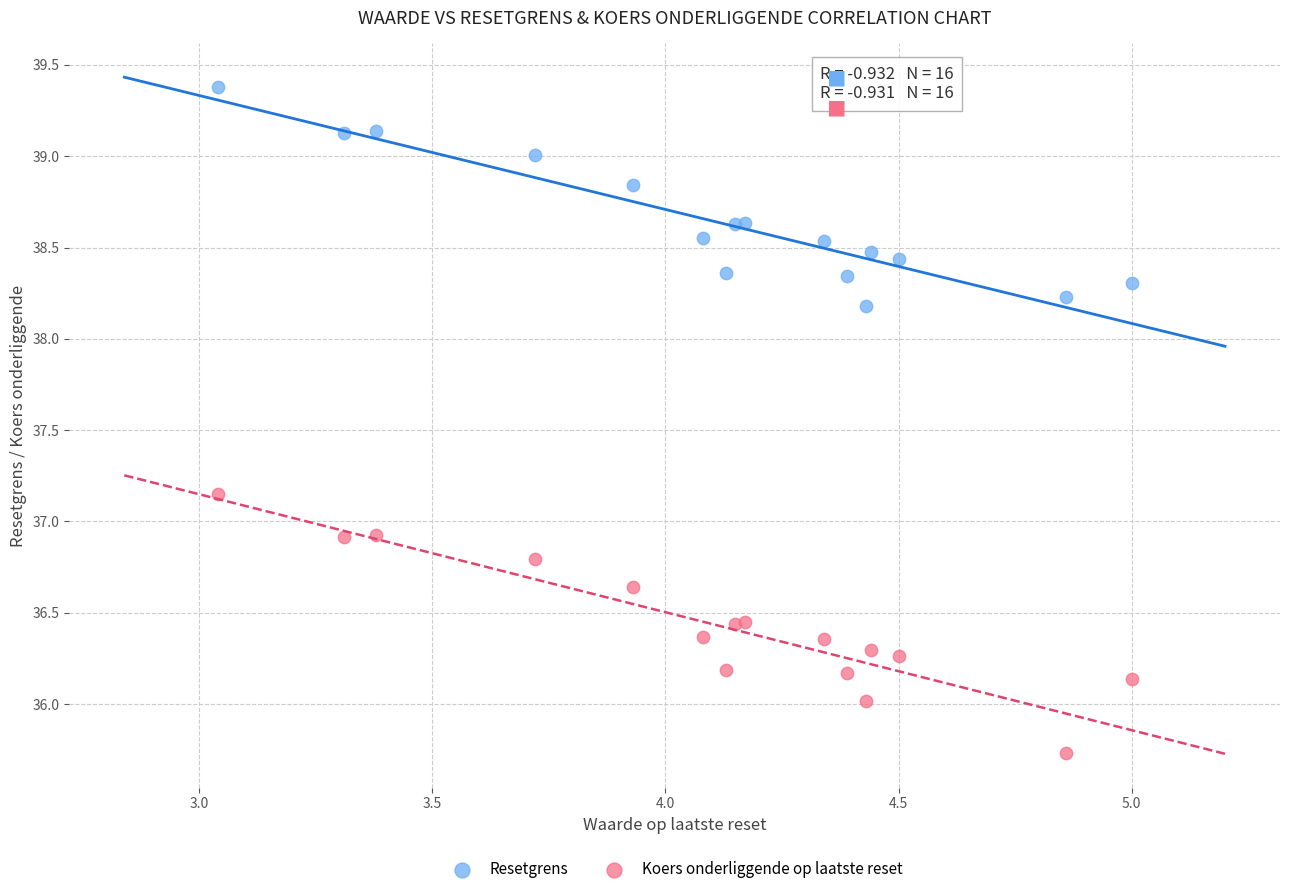

Which series has the widest spread of Y values?

Koers onderliggende op laatste reset